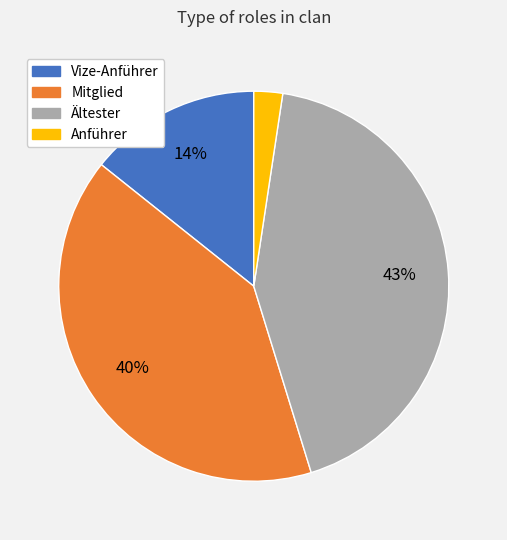

To the nearest percent, what percentage of the pie is Anführer?

2%